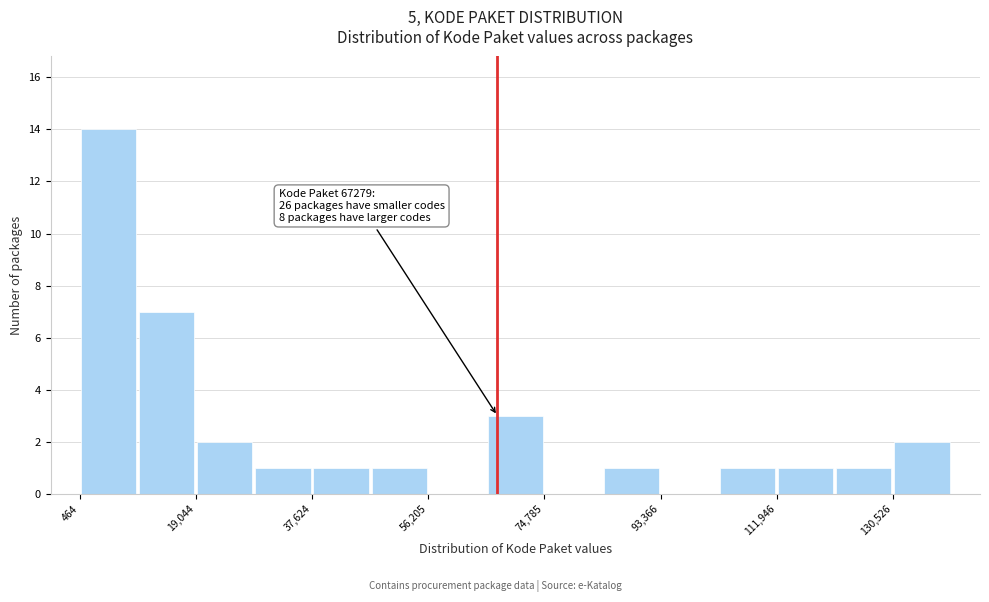

Which range on the x-axis has the tallest bar?

0 to 10000